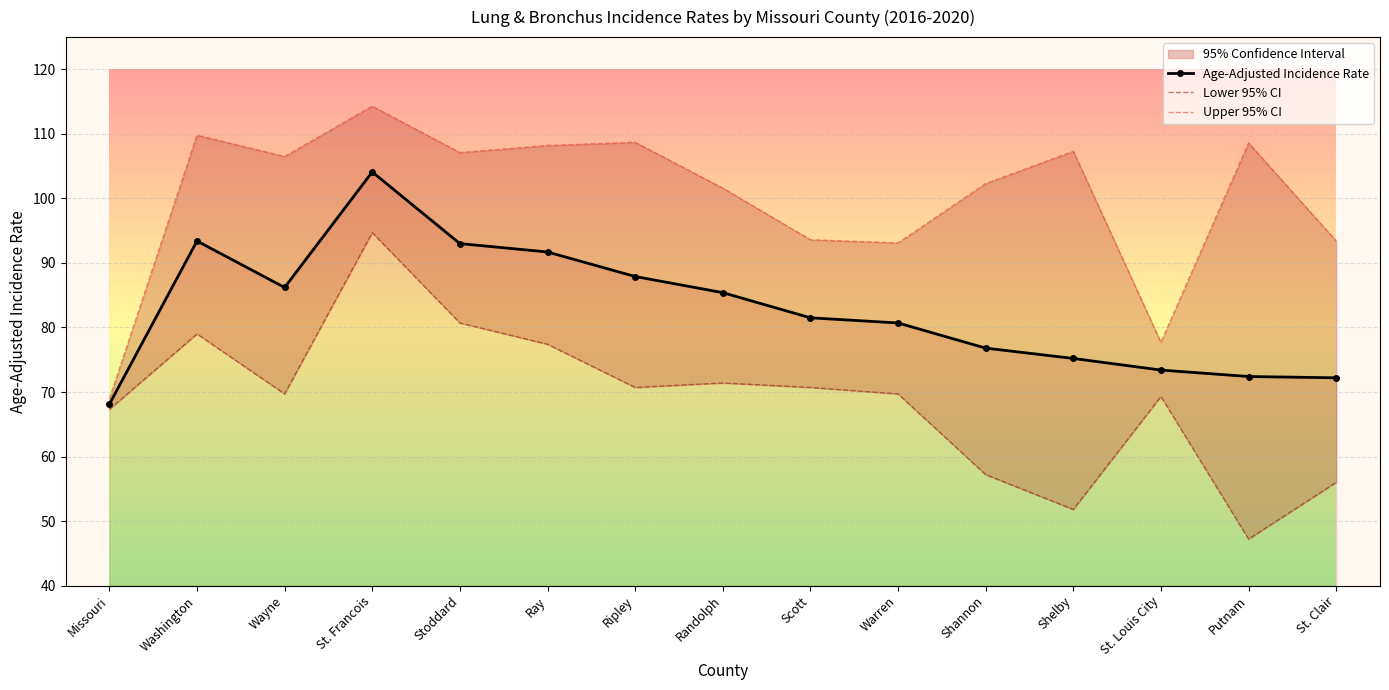

At which category does the chart reach its peak across all series?

St. Francois